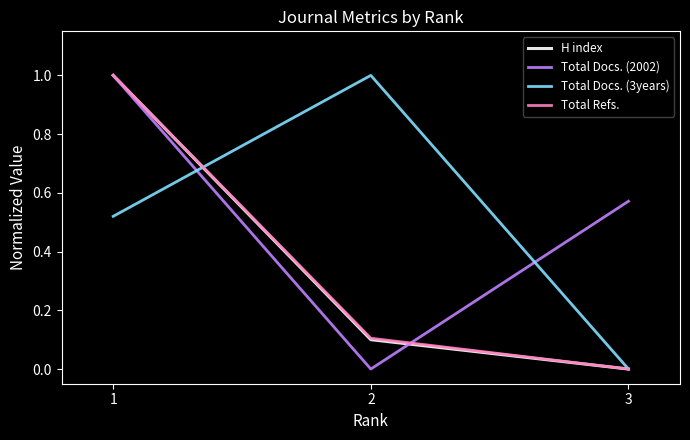

What is the total value across all series at 1?

3.5